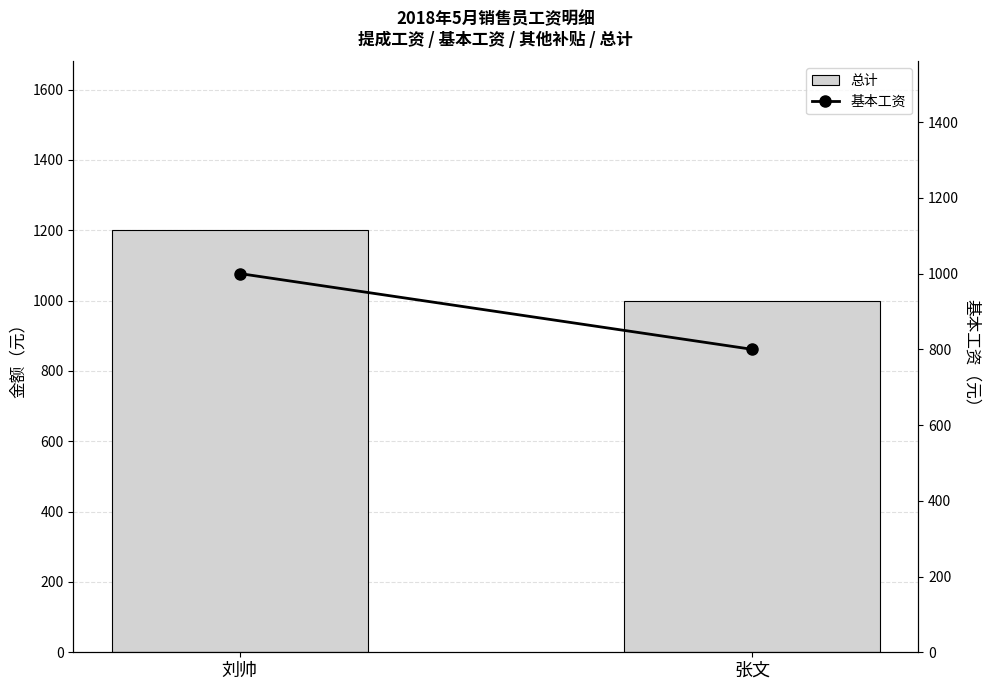

Reading right to left, transcribe all the data shown in this chart.

总计: 张文=1000	刘帅=1200
基本工资: 张文=800	刘帅=1000